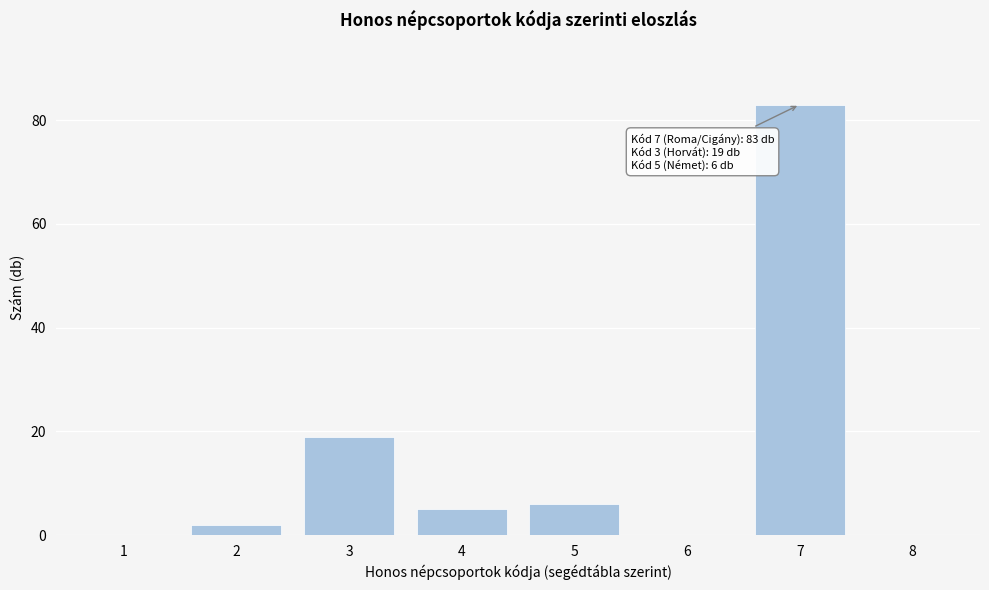

Reading left to right, transcribe all the data shown in this chart.

1=0	2=2	3=19	4=5	5=6	6=0	7=83	8=0